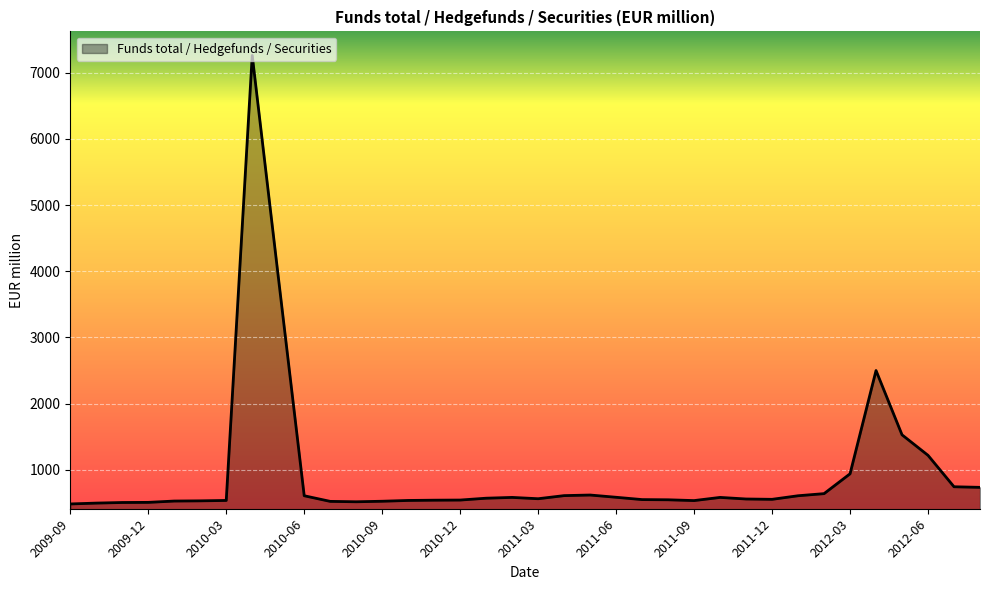

What is the difference between the maximum and minimum values?

6781